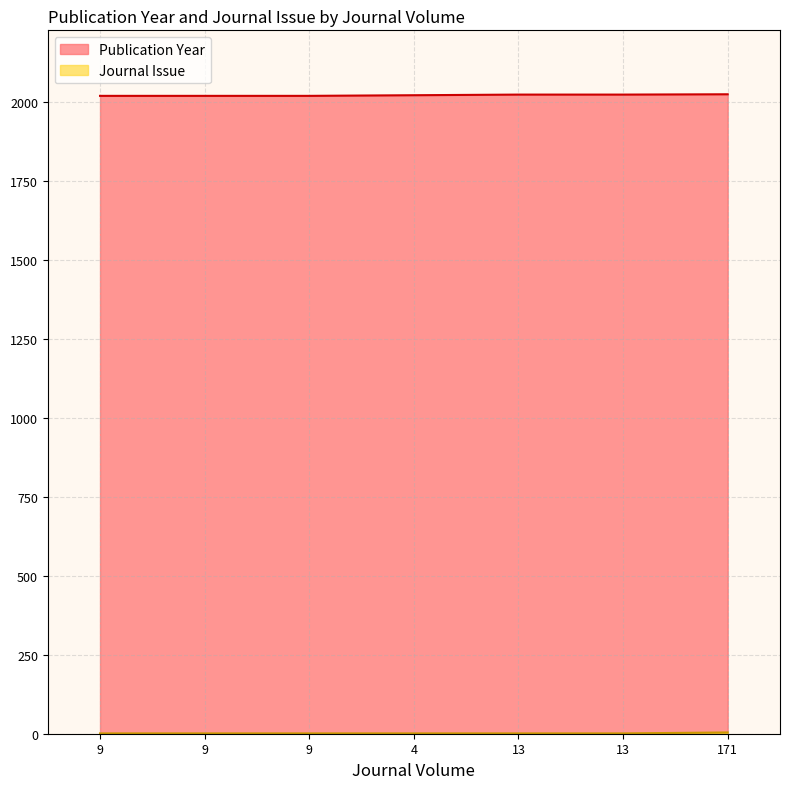

True or false: Publication Year has a value of 1173 at 9.

False